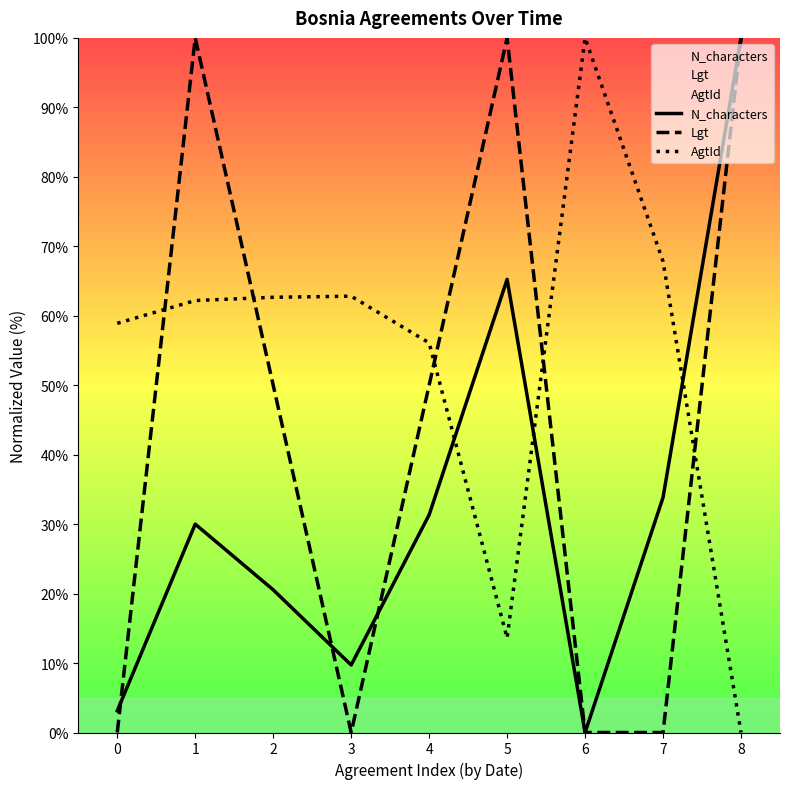

At which category does the chart reach its minimum across all series?

6